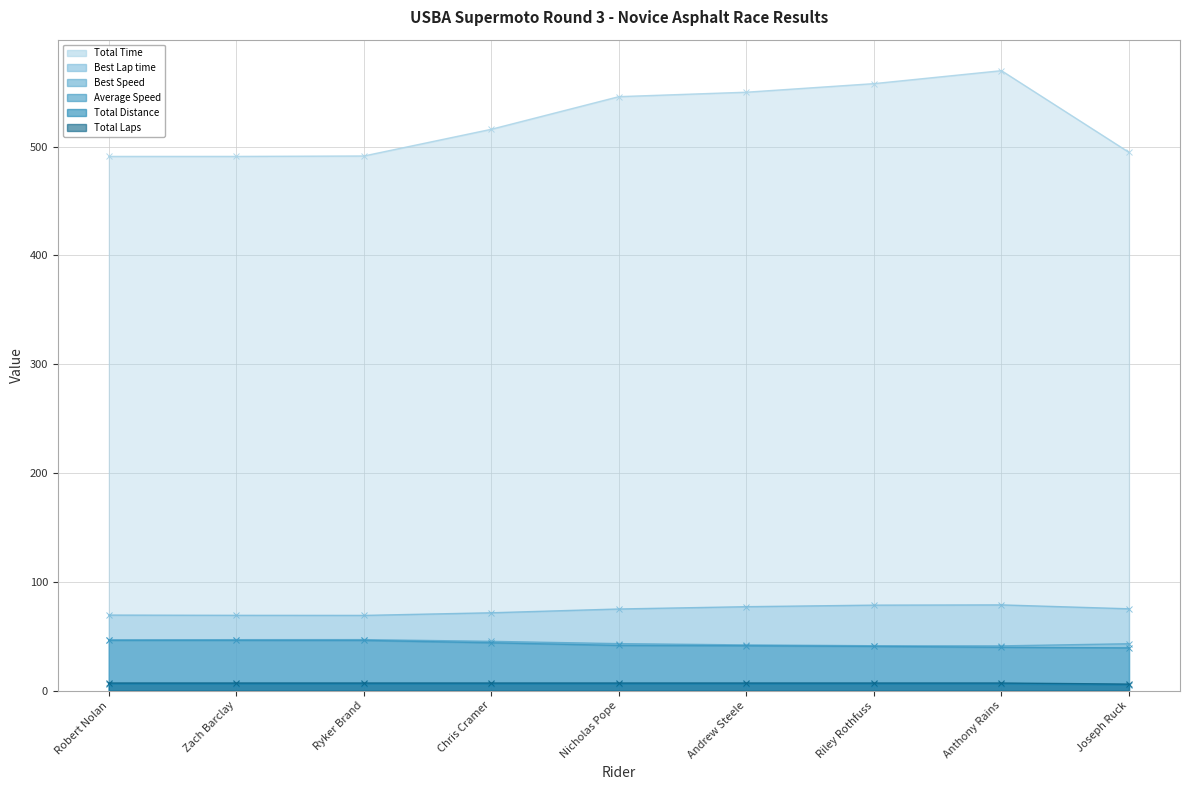

True or false: Best Lap time has more than 1 interior local peaks.

False